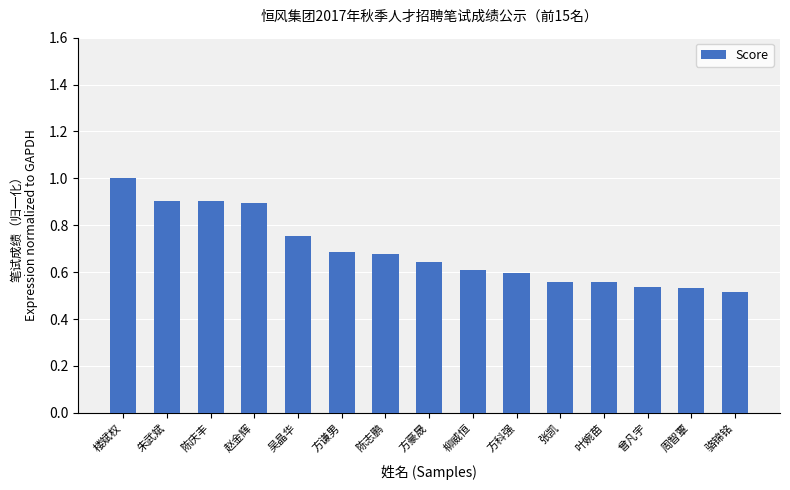

What is the change in value from 赵金辉 to 周智覃?

-0.4